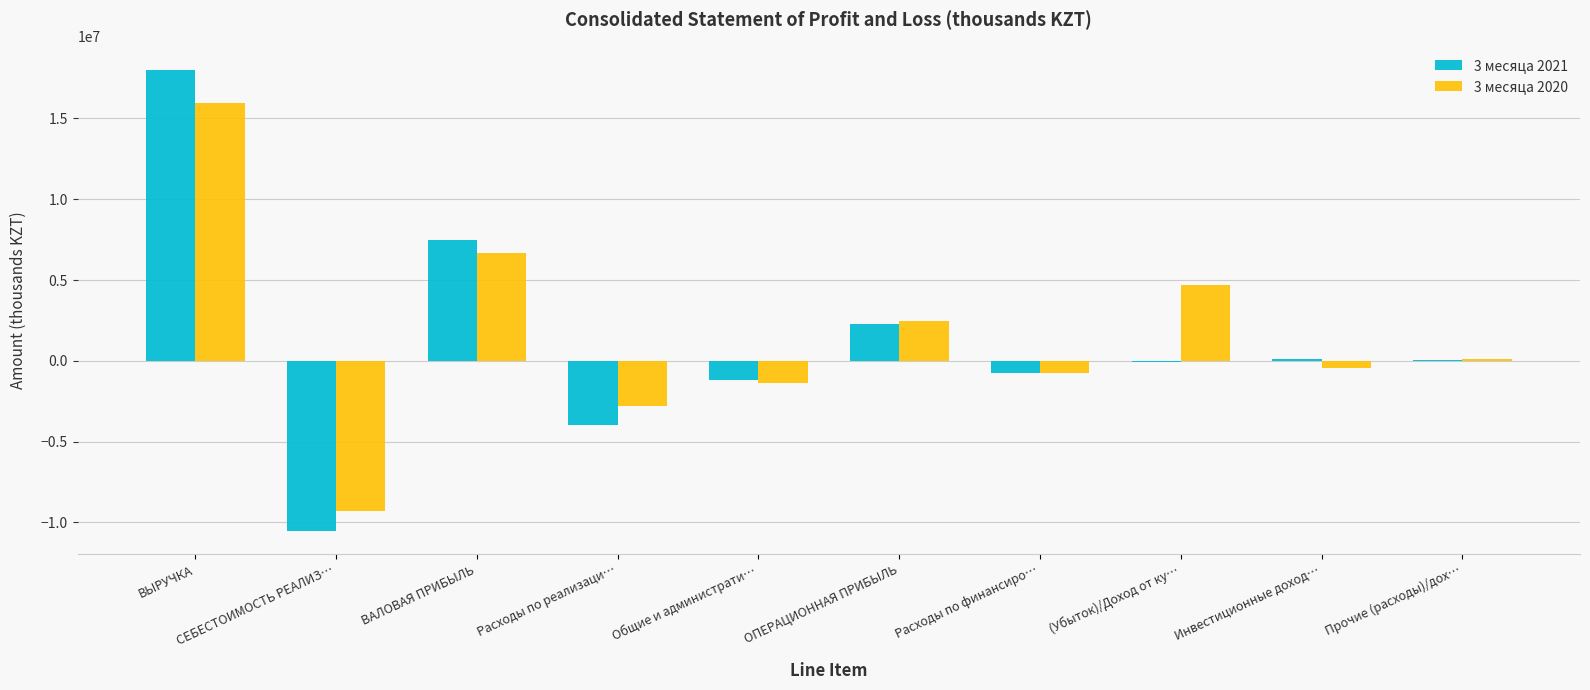

The value of 3 месяца 2021 at Расходы по финансиро… is -736192. True or false?

True